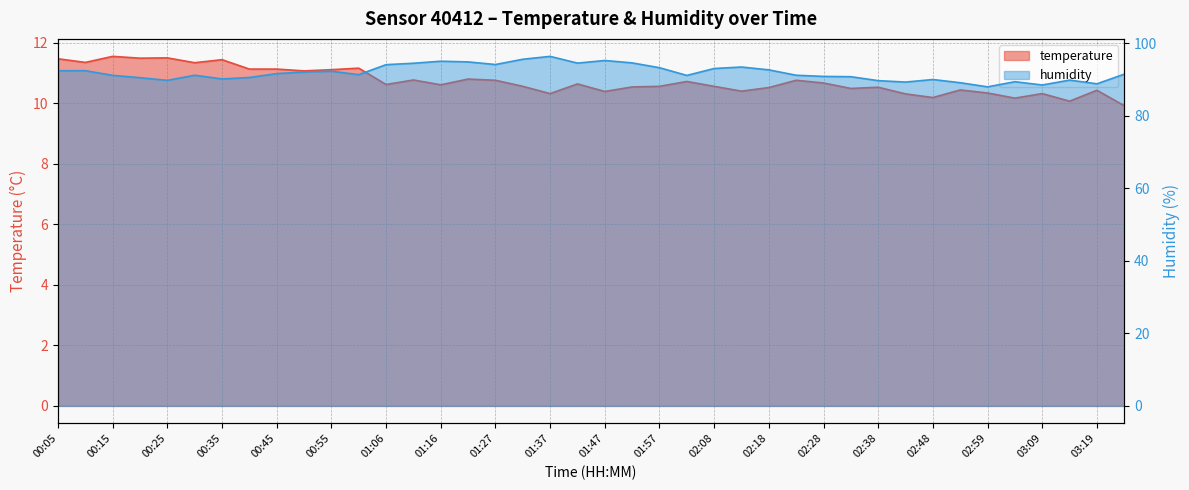

What are all the series names shown in the legend?

temperature, humidity